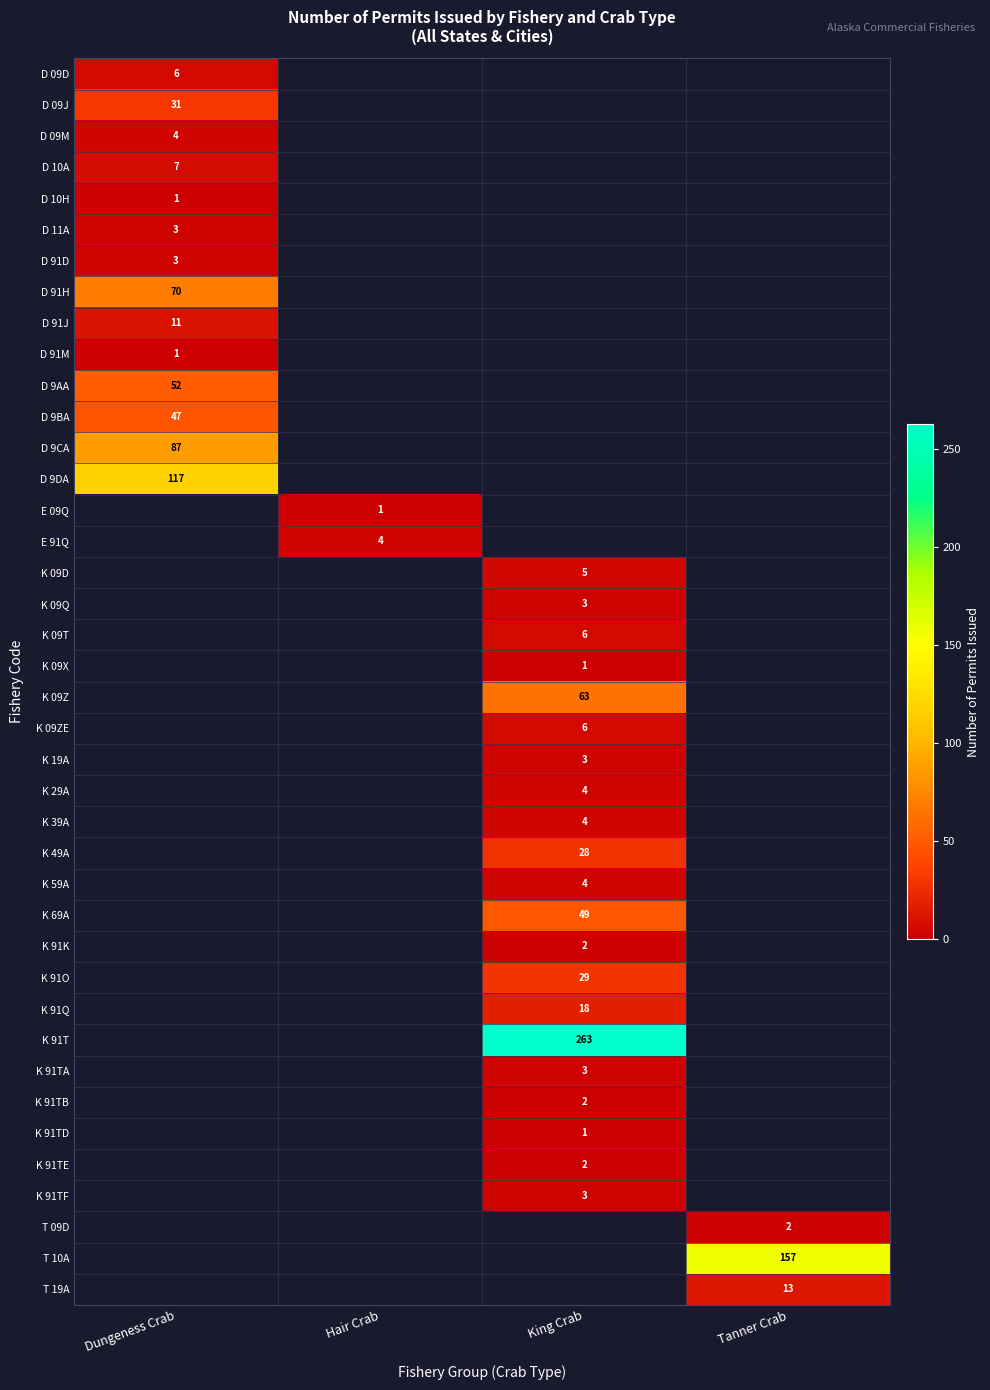

How many categories are shown in the chart?

4